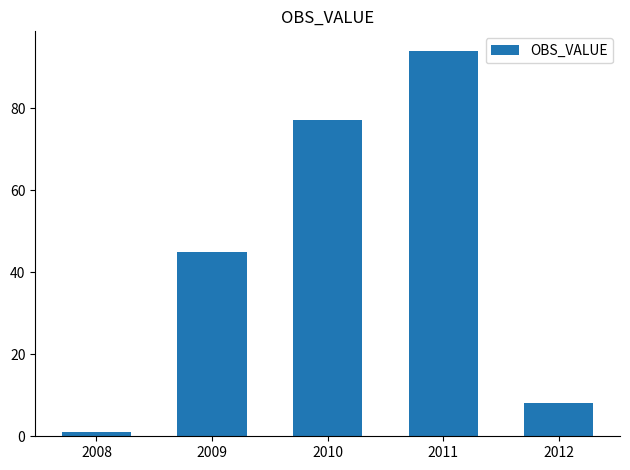

At which category does the chart reach its minimum across all series?

2008